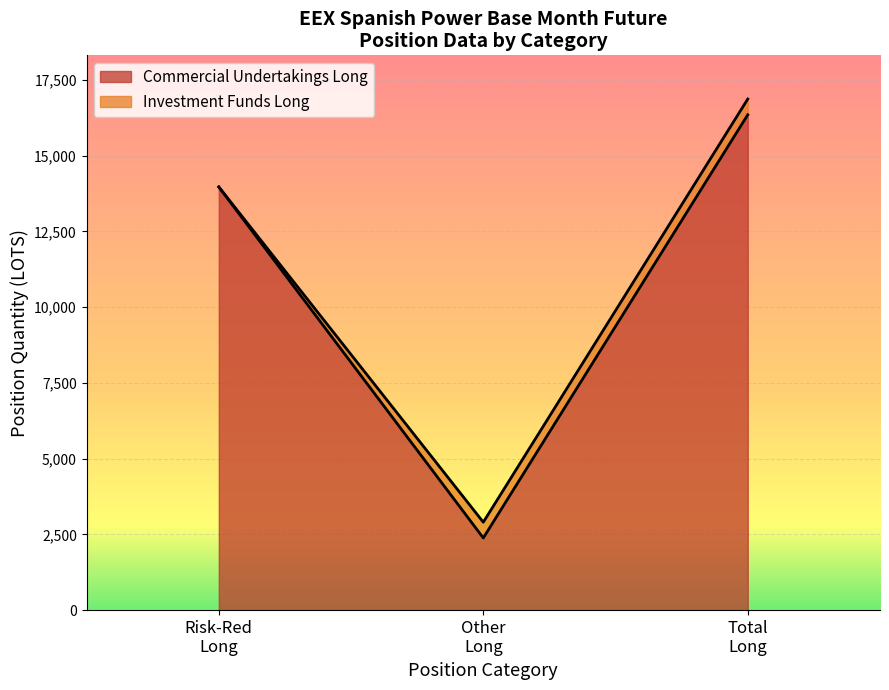

How many values in the Commercial Undertakings Long series exceed 13964?

2